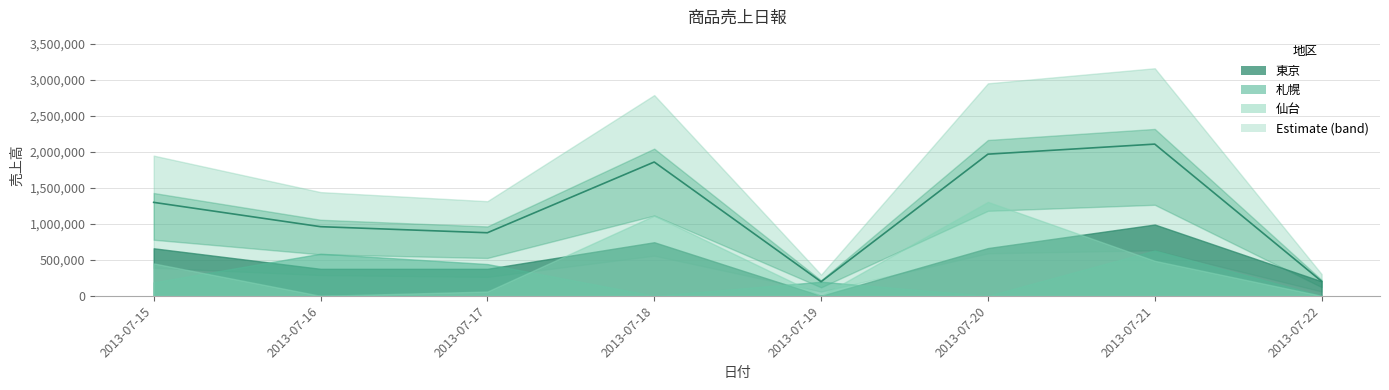

The 東京 series shows 339194 at 2013-07-19. True or false?

False